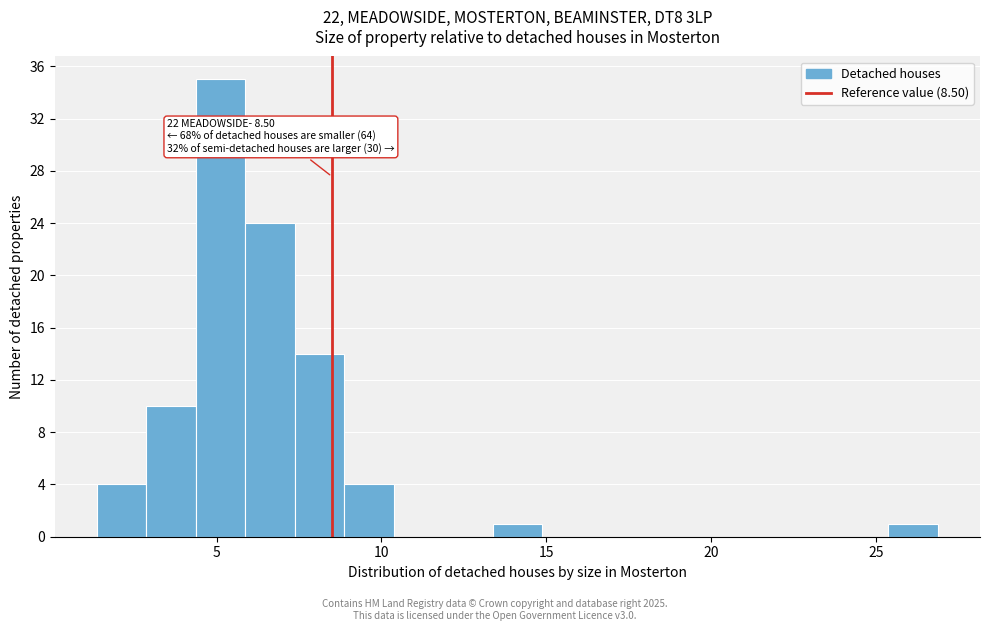

Read against the x-axis, roughly where is the centre of the tallest bar?

5.0